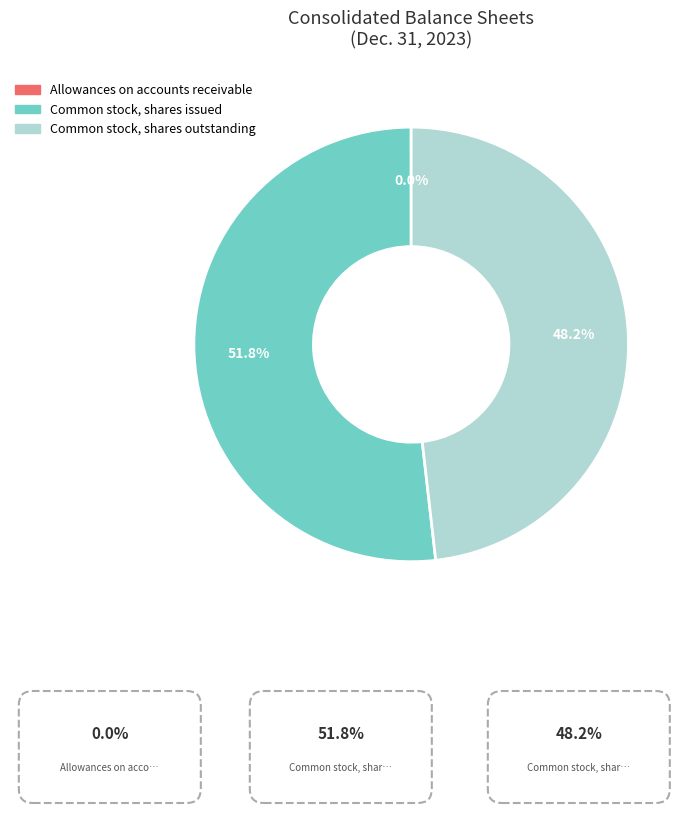

To the nearest percent, what is the difference between the largest and smallest slice percentages?

52%